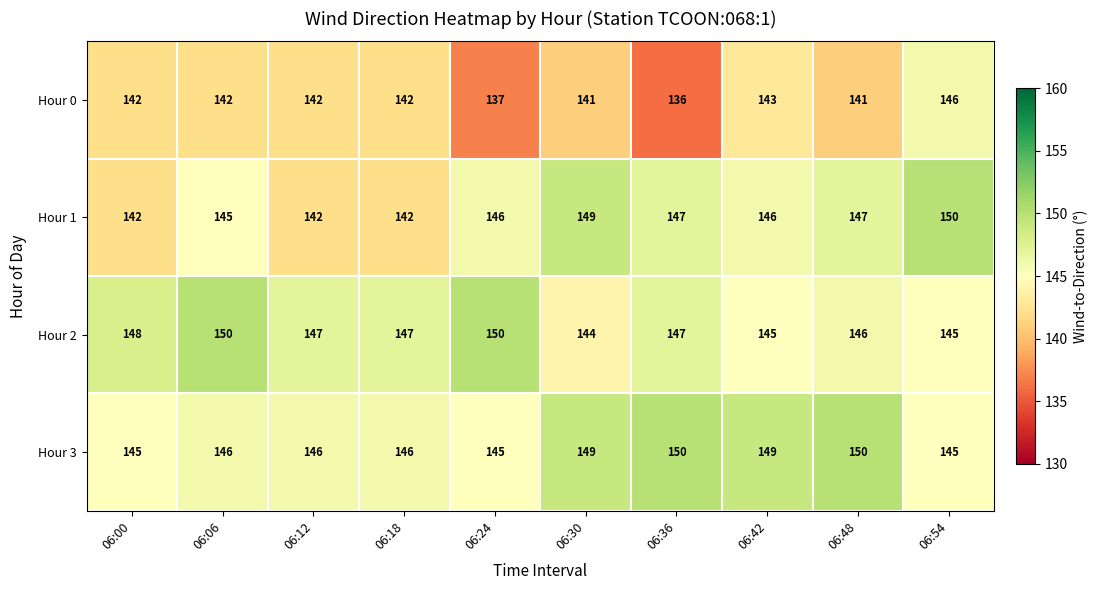

What is the maximum value shown in the chart?

150